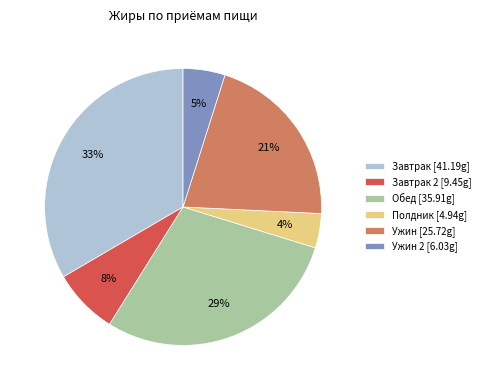

To the nearest percent, what is the average slice percentage?

17%